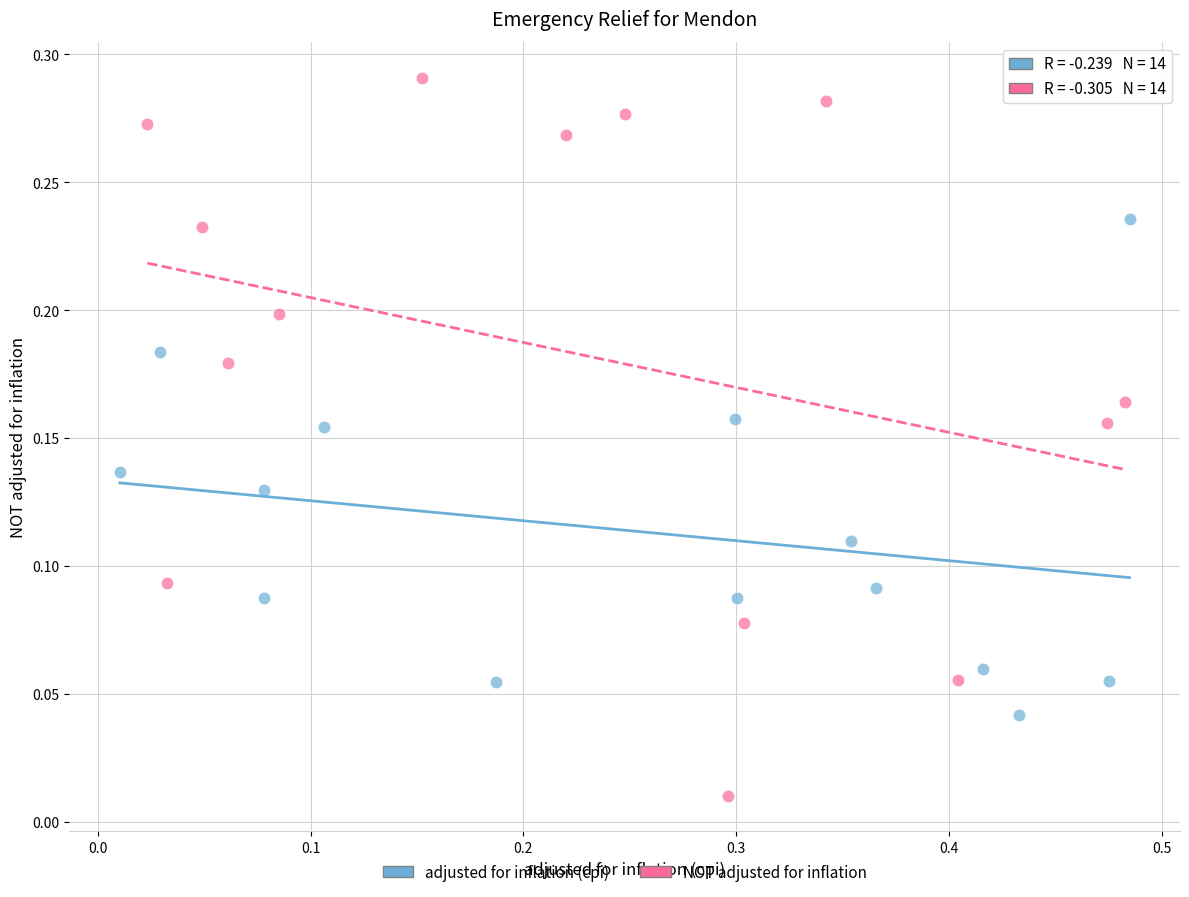

Which series contains the highest Y value?

NOT adjusted for inflation